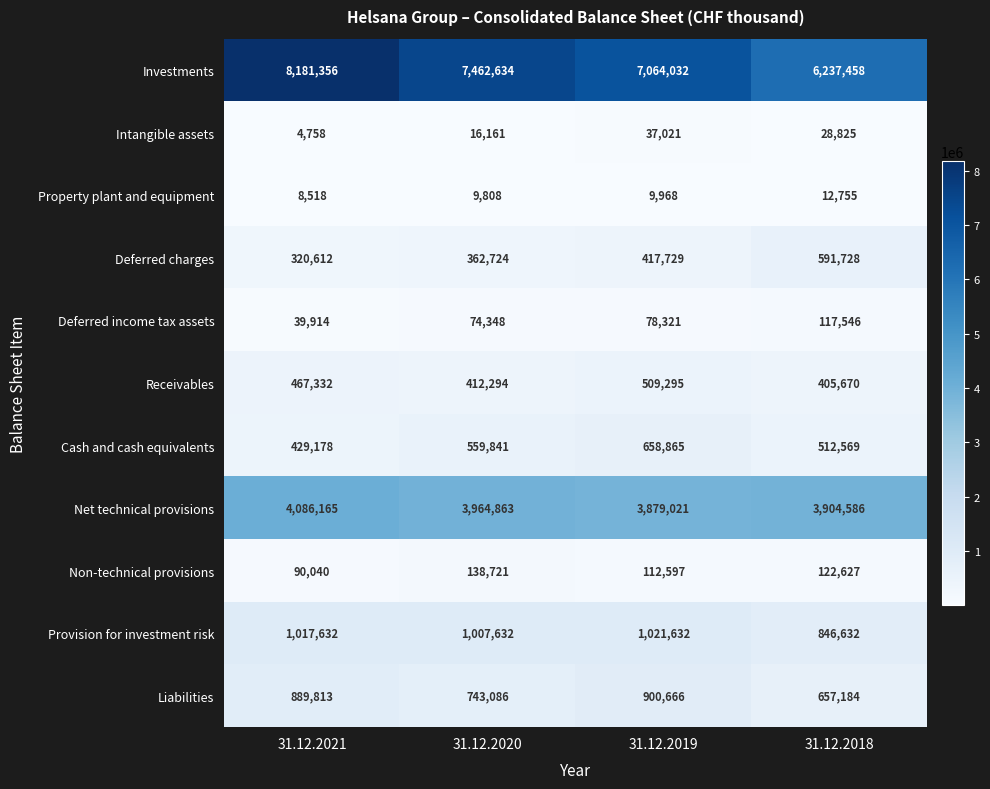

How many Non-technical provisions values are between 112597 and 138721?

3